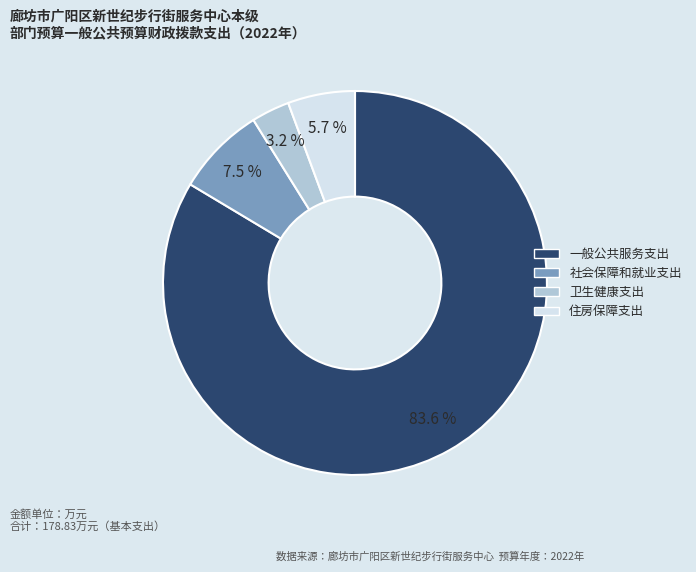

Rank the categories by value from highest to lowest.

一般公共服务支出, 社会保障和就业支出, 住房保障支出, 卫生健康支出